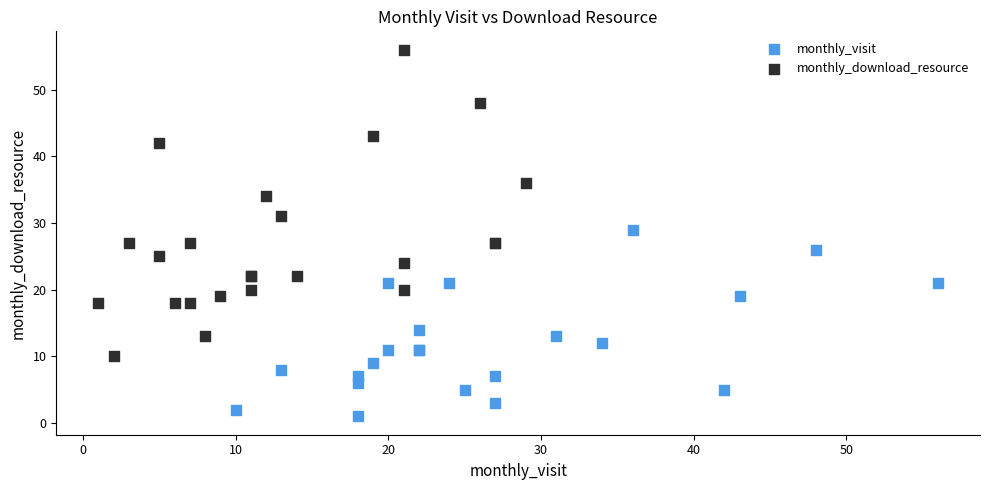

Which series reaches the maximum Y coordinate?

monthly_download_resource